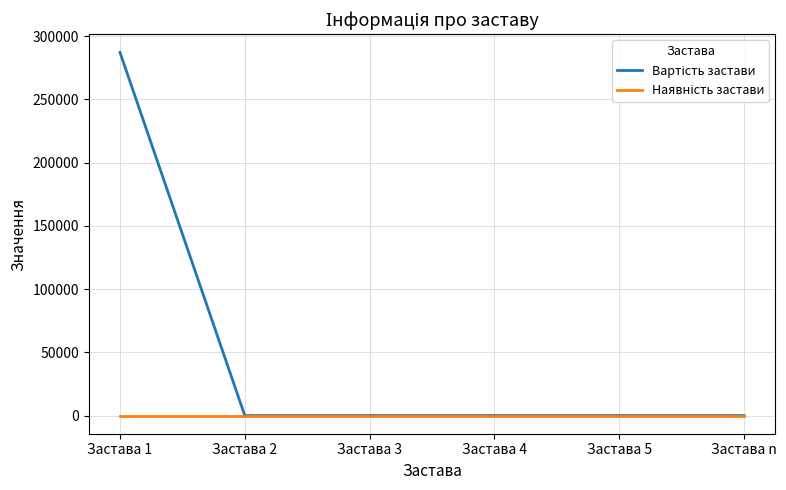

What is the greatest value displayed?

287100